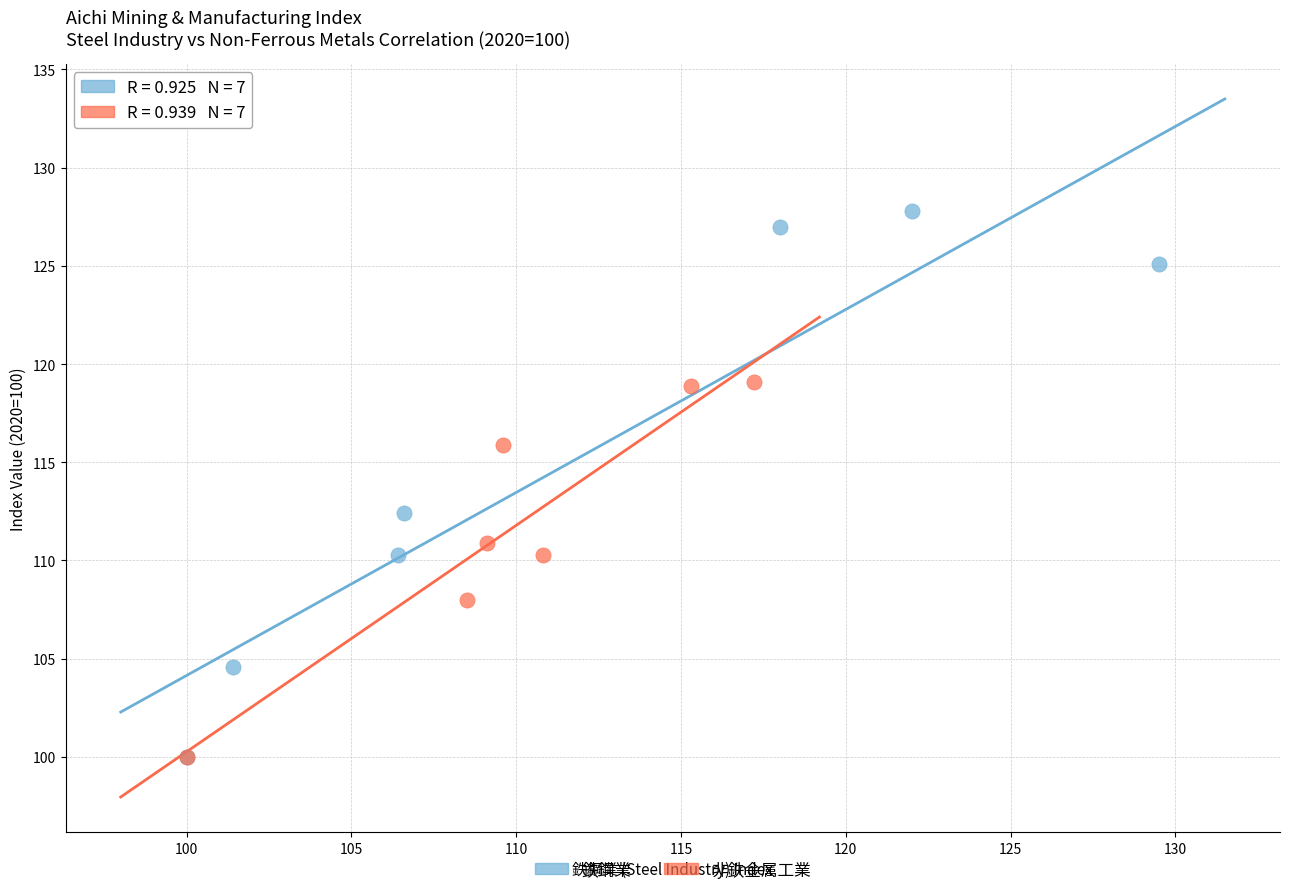

Which series reaches the maximum Y coordinate?

鉄鋼業